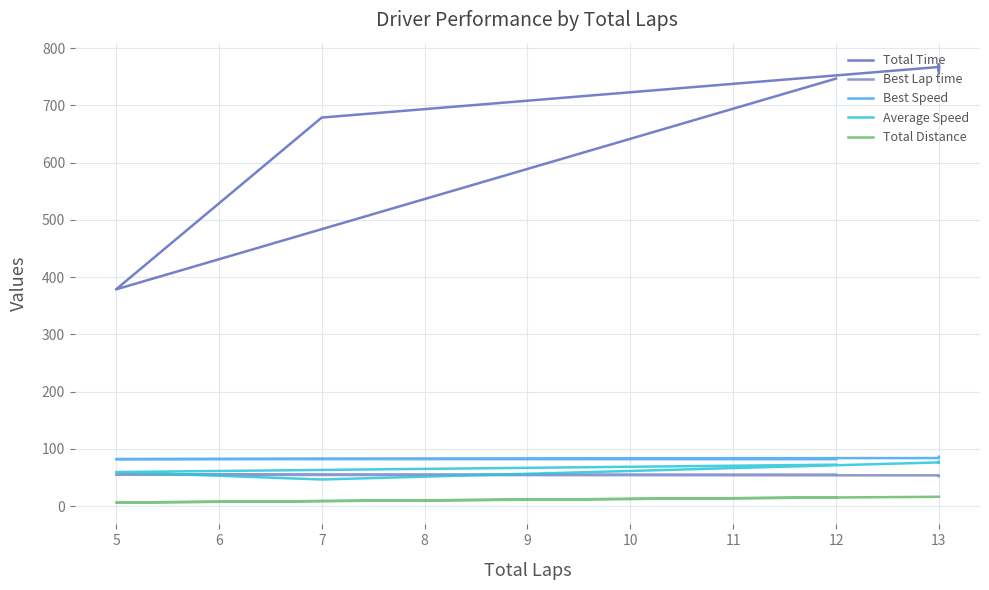

Is it true that Best Speed equals 83.9 at 13?

True